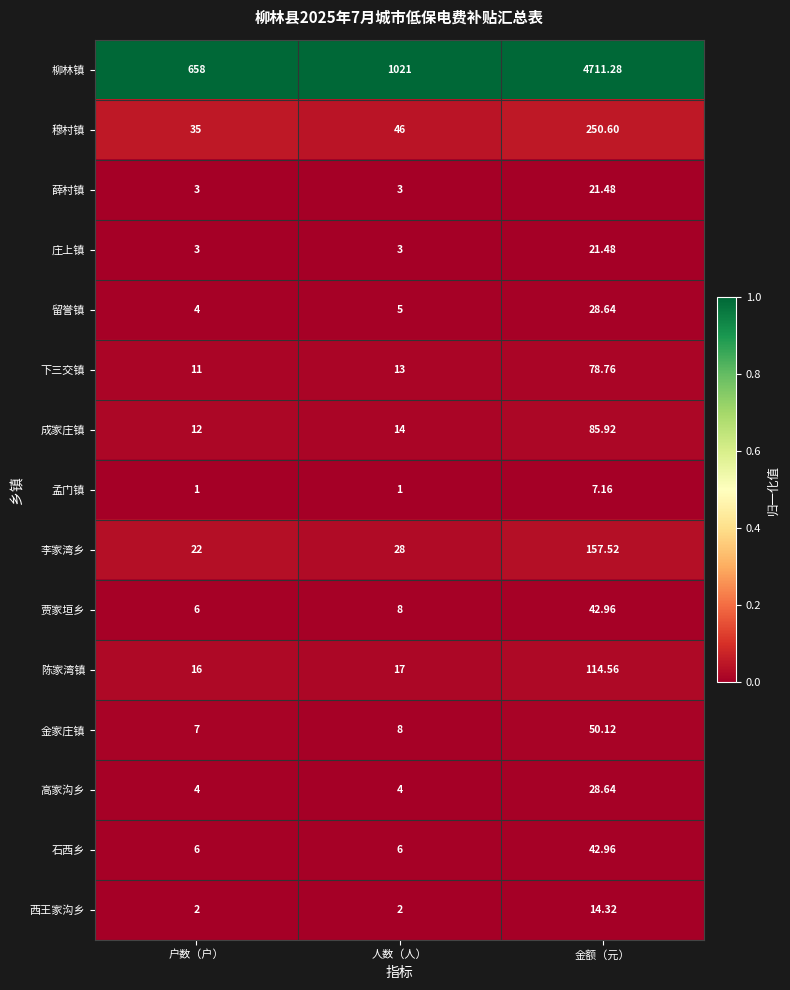

Which series has the largest range (max minus min)?

柳林镇